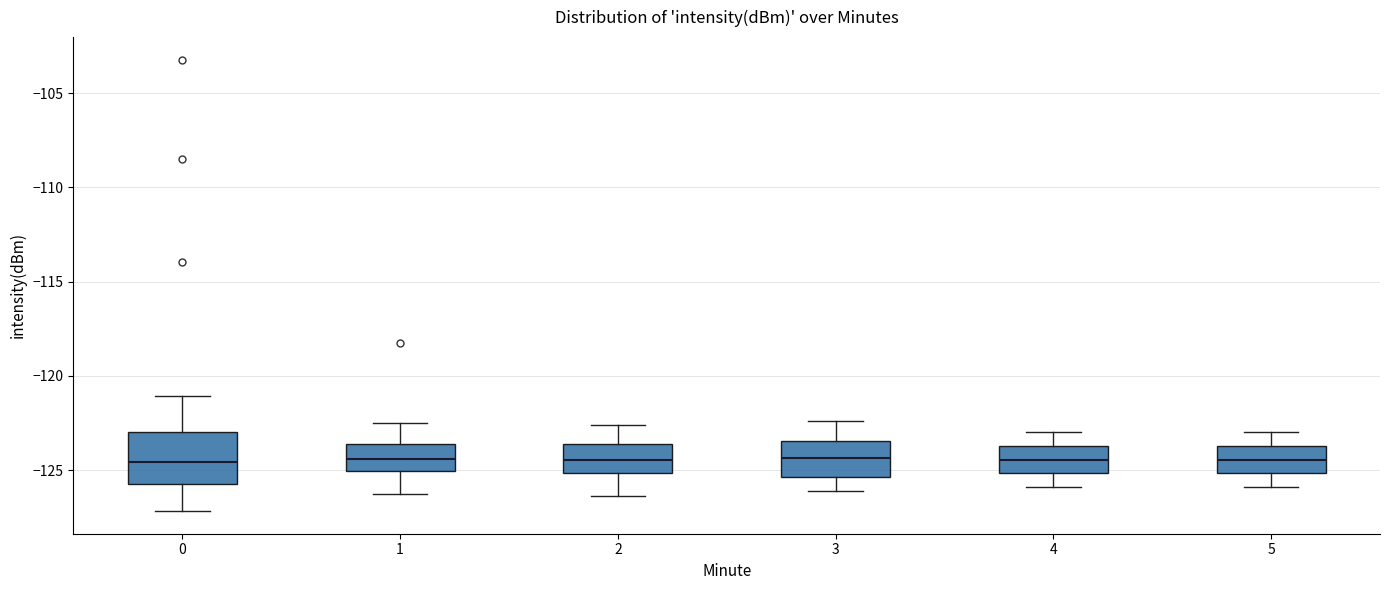

Reading left to right, read every box against the y-axis: the position of its median line, the range the box covers, and the ends of its whiskers. The values are not printed on the chart, so give them approximately, as read against the axis.

0: median -124.5, box -126.0 to -123.0, whiskers -127.0 to -121.0
1: median -124.5, box -125.0 to -123.5, whiskers -126.5 to -122.5
2: median -124.5, box -125.0 to -123.5, whiskers -126.5 to -122.5
3: median -124.5, box -125.5 to -123.5, whiskers -126.0 to -122.5
4: median -124.5, box -125.0 to -123.5, whiskers -126.0 to -123.0
5: median -124.5, box -125.0 to -123.5, whiskers -126.0 to -123.0